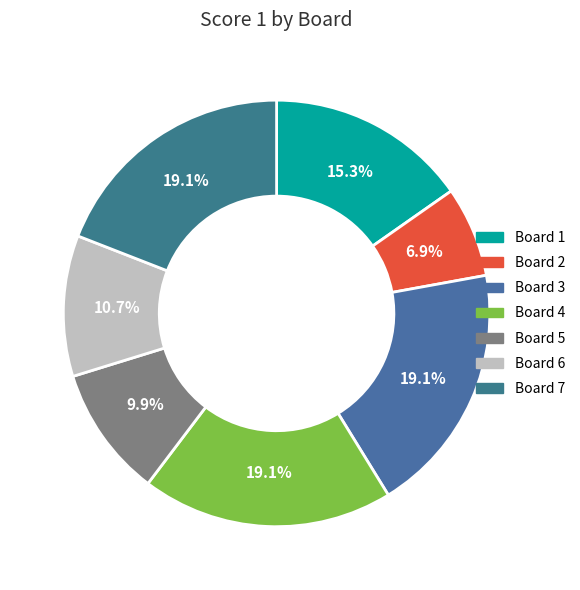

How many slices are in this pie chart?

7